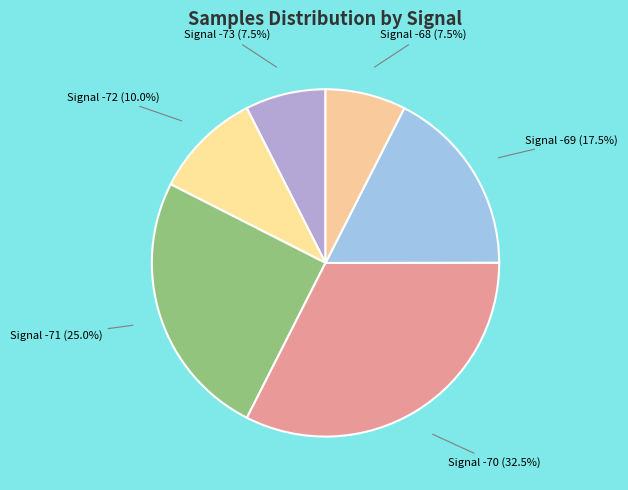

Approximately how many times larger is the value at Signal -68 (7.5%) compared to Signal -71 (25.0%)?

0.3